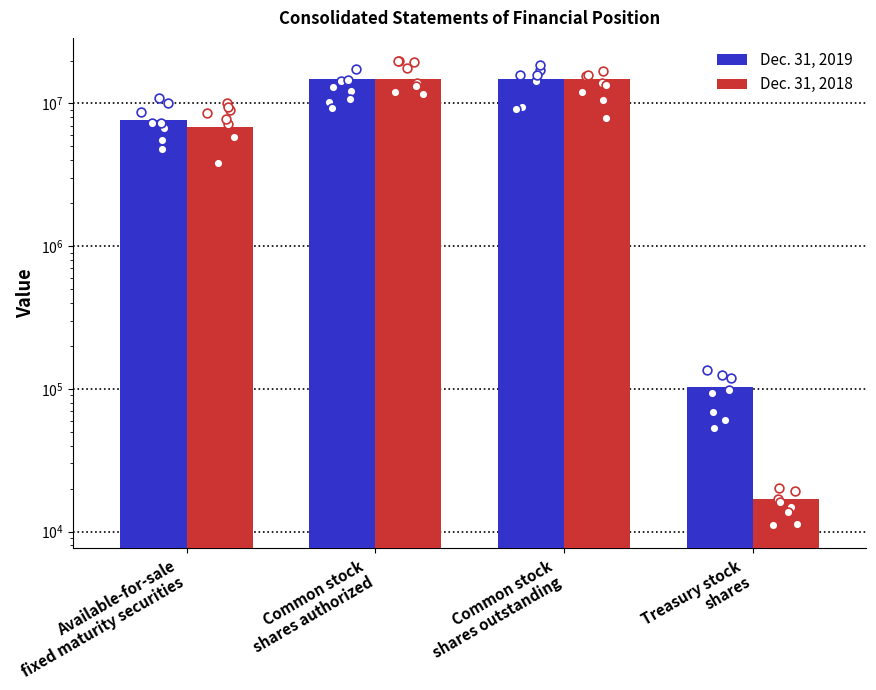

Which series reaches the minimum Y coordinate?

Dec. 31, 2018